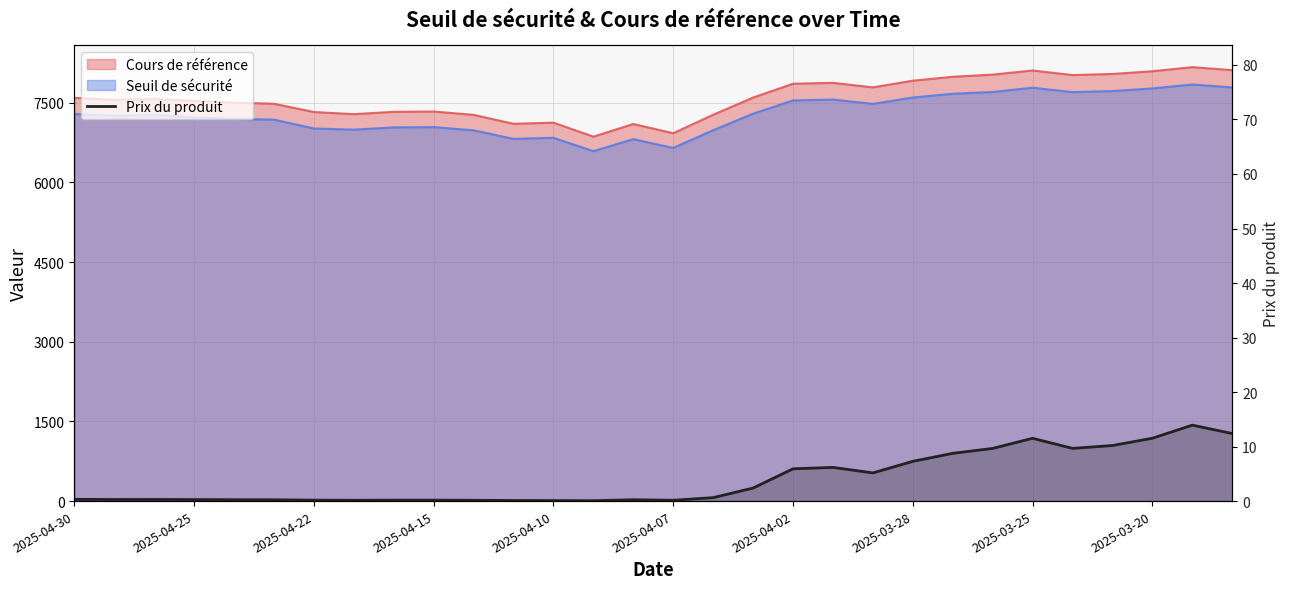

How many points are higher than both their immediate neighbors (excluding endpoints)?

5